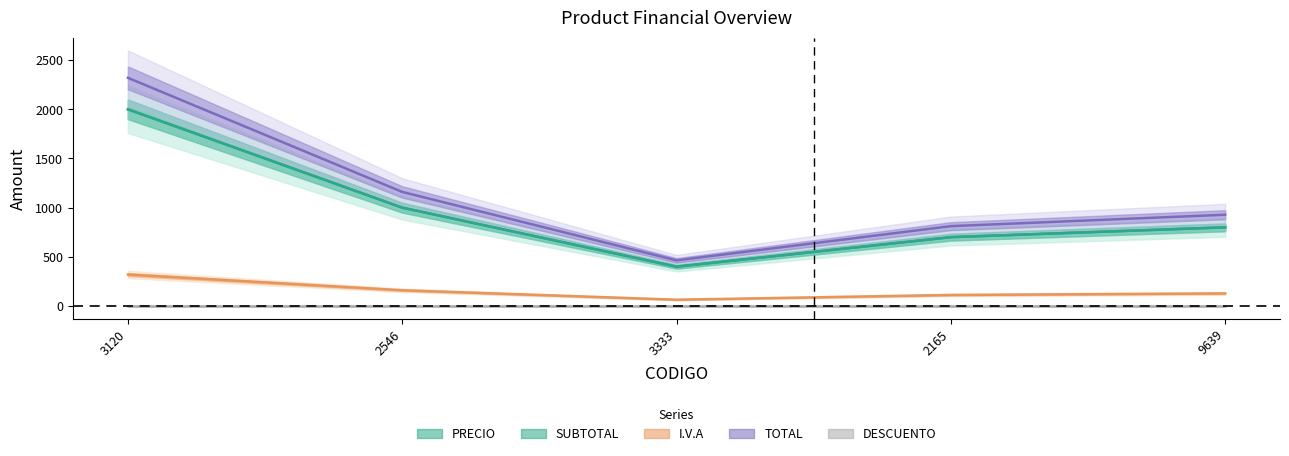

How many data points does each series have?

5